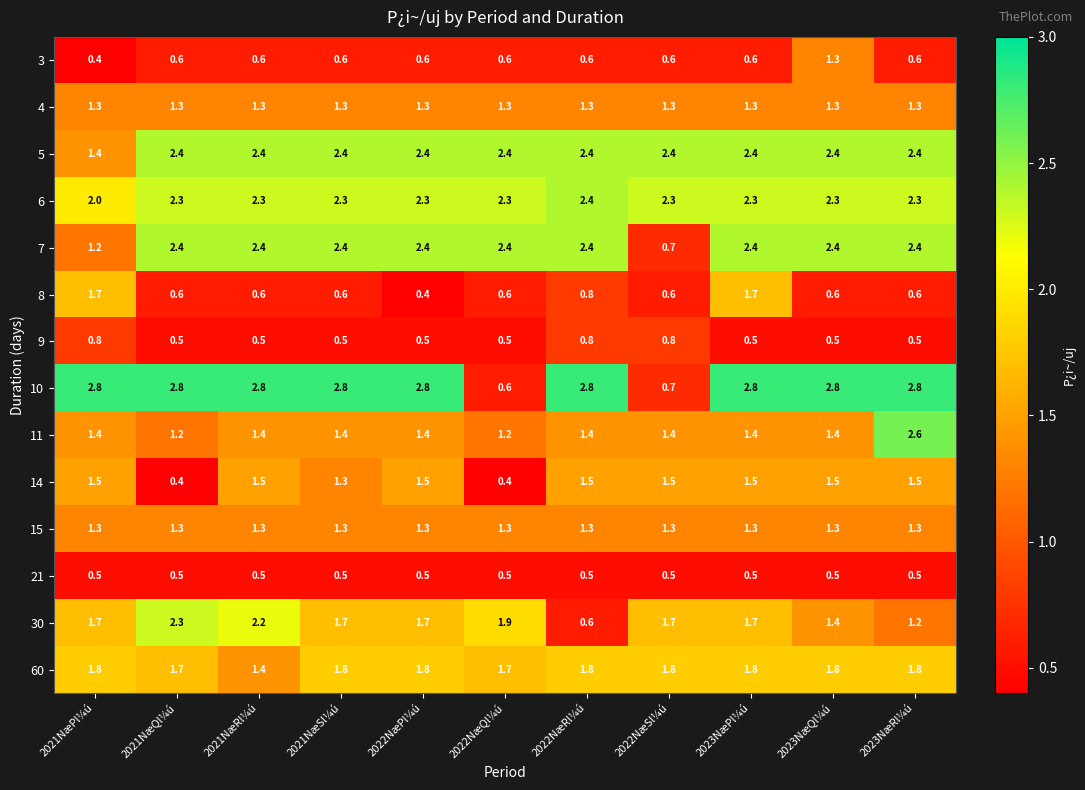

Which series has the largest total across all categories?

10